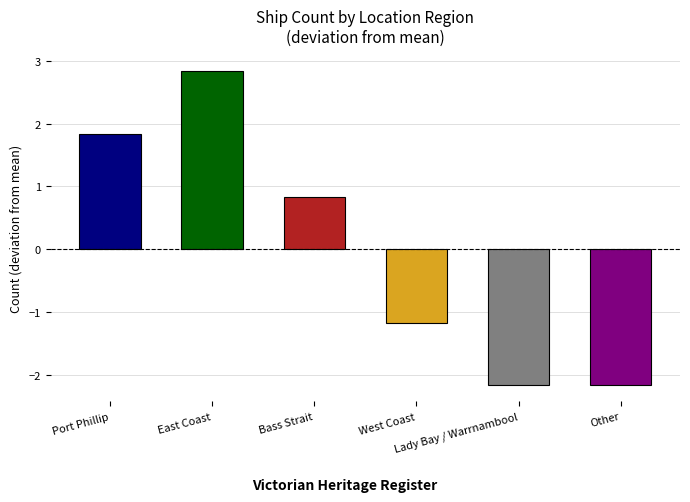

Count the number of categories in the chart.

6